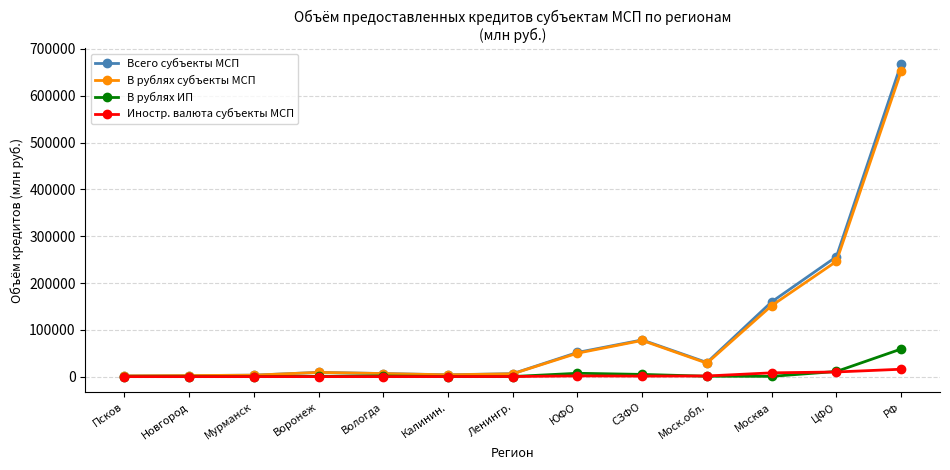

What is the difference between the highest and lowest values at Моск.обл.?

29260